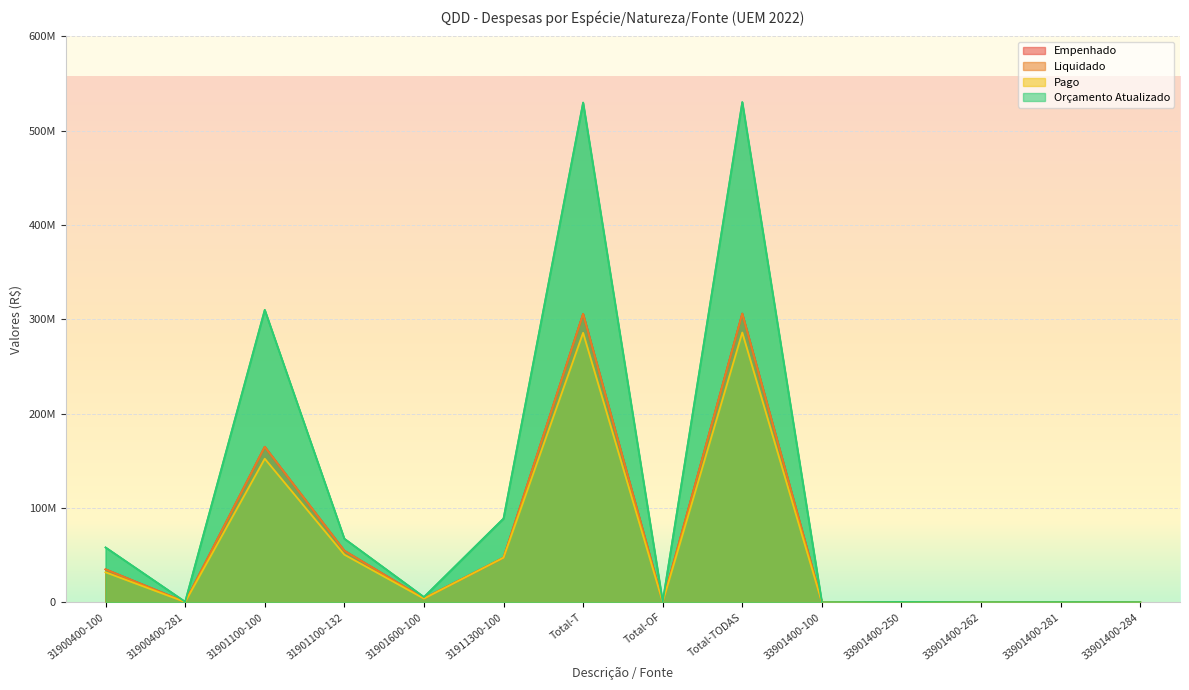

At 31911300-100, list the series in order from largest to smallest.

Orçamento Atualizado, Empenhado, Liquidado, Pago